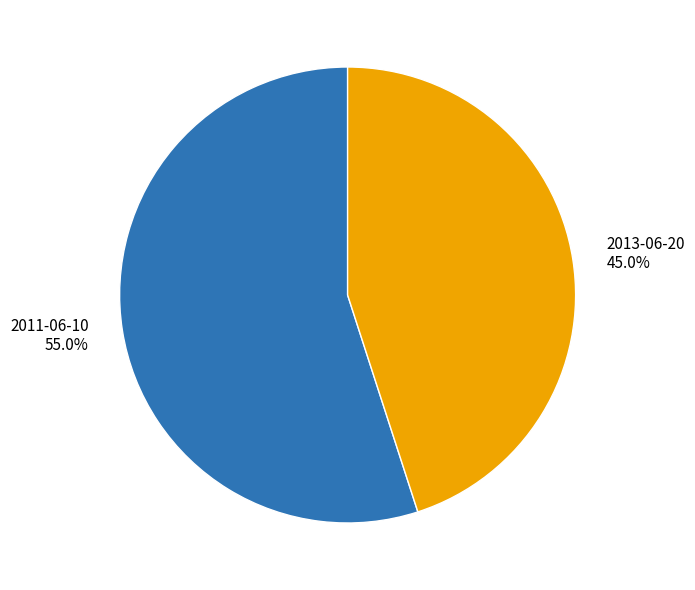

Is 2011-06-10 the majority of the pie?

Yes